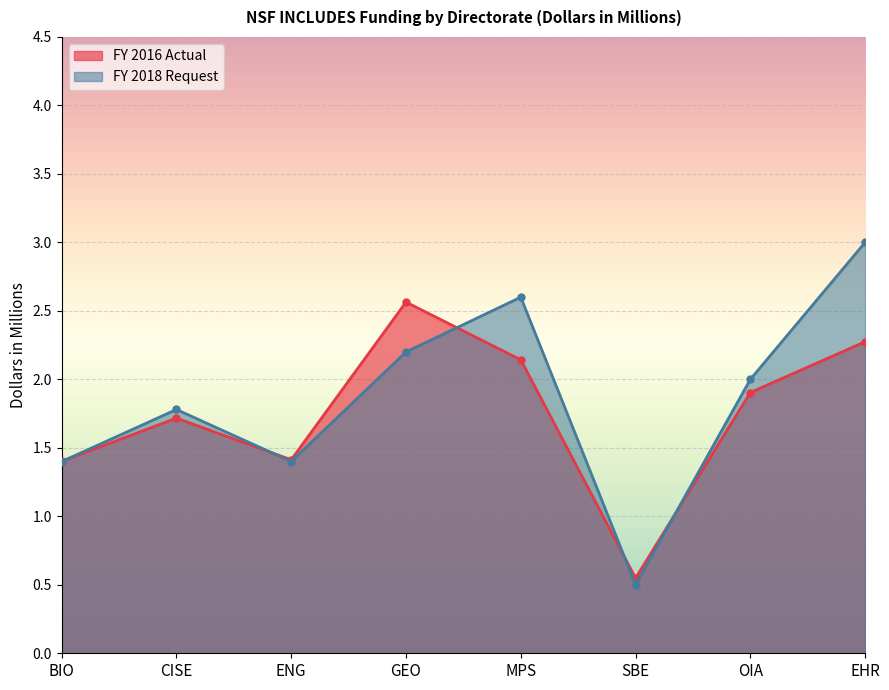

Reading left to right, transcribe all the data shown in this chart.

FY 2016 Actual: 1.4	1.7	1.4	2.6	2.1	0.5	1.9	2.3
FY 2018 Request: 1.4	1.8	1.4	2.2	2.6	0.5	2.0	3.0